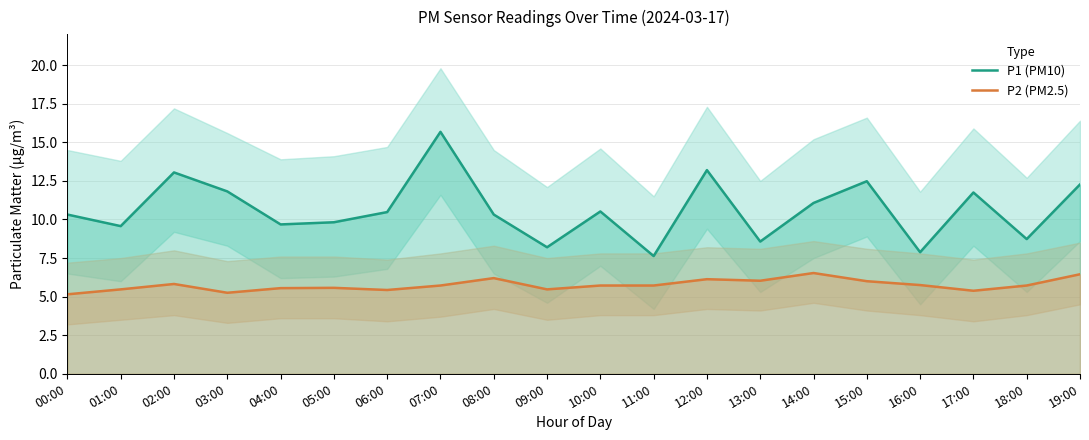

In P1 (PM10), how many points are higher than both neighbors (excluding endpoints)?

6